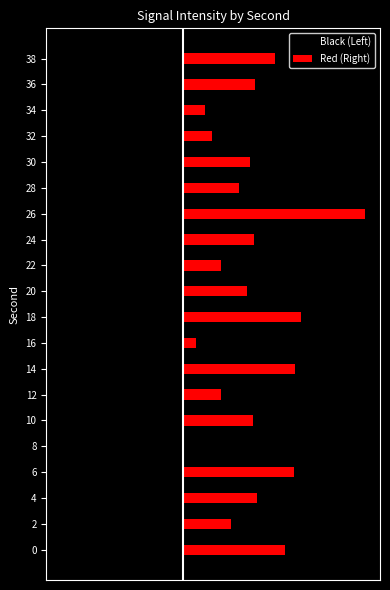

Reading left to right, what are all the values shown in this chart?

Black (Left): -2.1	0.0	-16.7	-6.5	-13.1	-2.4	-9.0	-5.6	-2.2	-0.4	-7.9	-8.9	-2.0	-2.2	-2.4	-10.3	-0.6	-4.9	-13.0	-4.7
Red (Right): 14.1	6.6	10.3	15.3	0.0	9.6	5.2	15.4	1.9	16.3	8.8	5.2	9.8	25.1	7.7	9.2	4.0	3.0	10.0	12.6